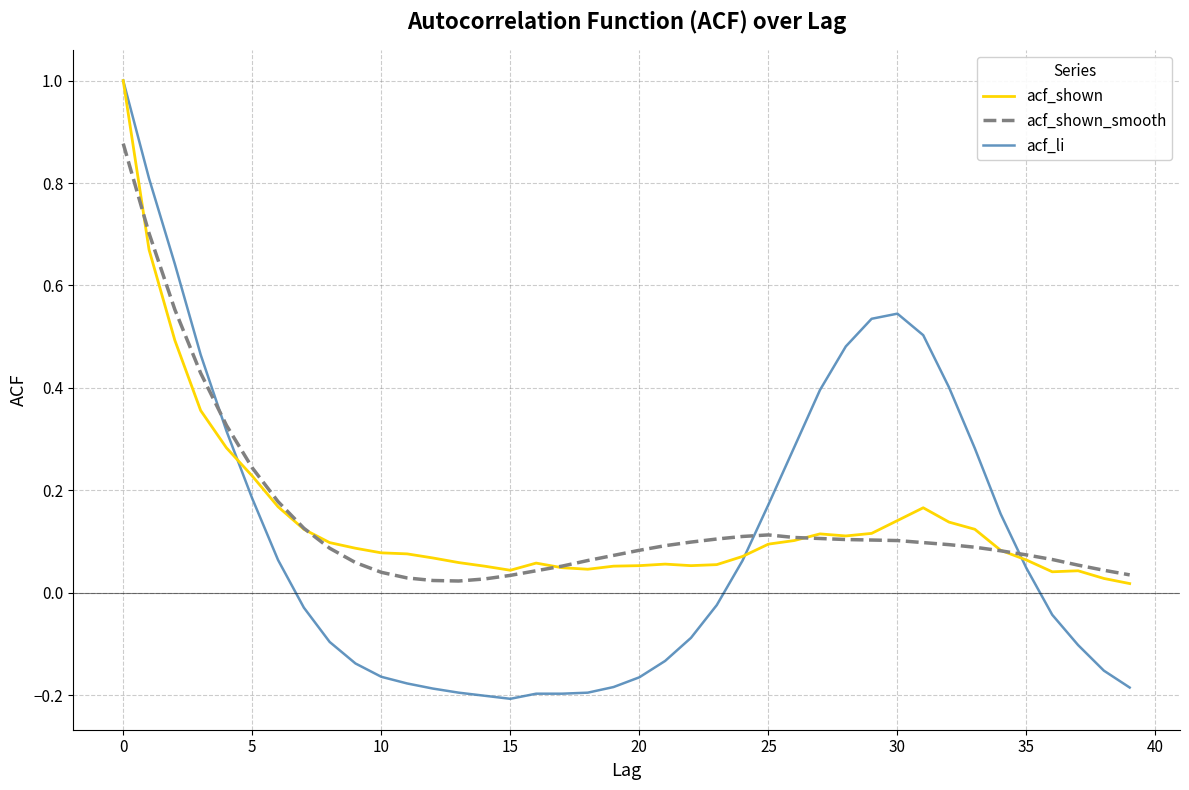

Which series has the largest range (max minus min)?

acf_li